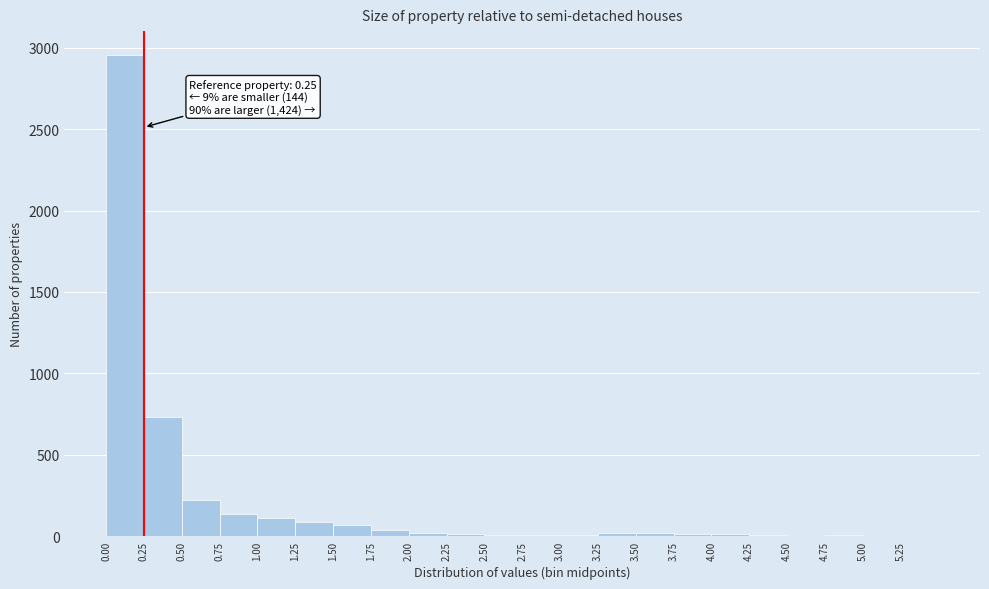

Which range on the x-axis has the tallest bar?

0.00 to 0.25